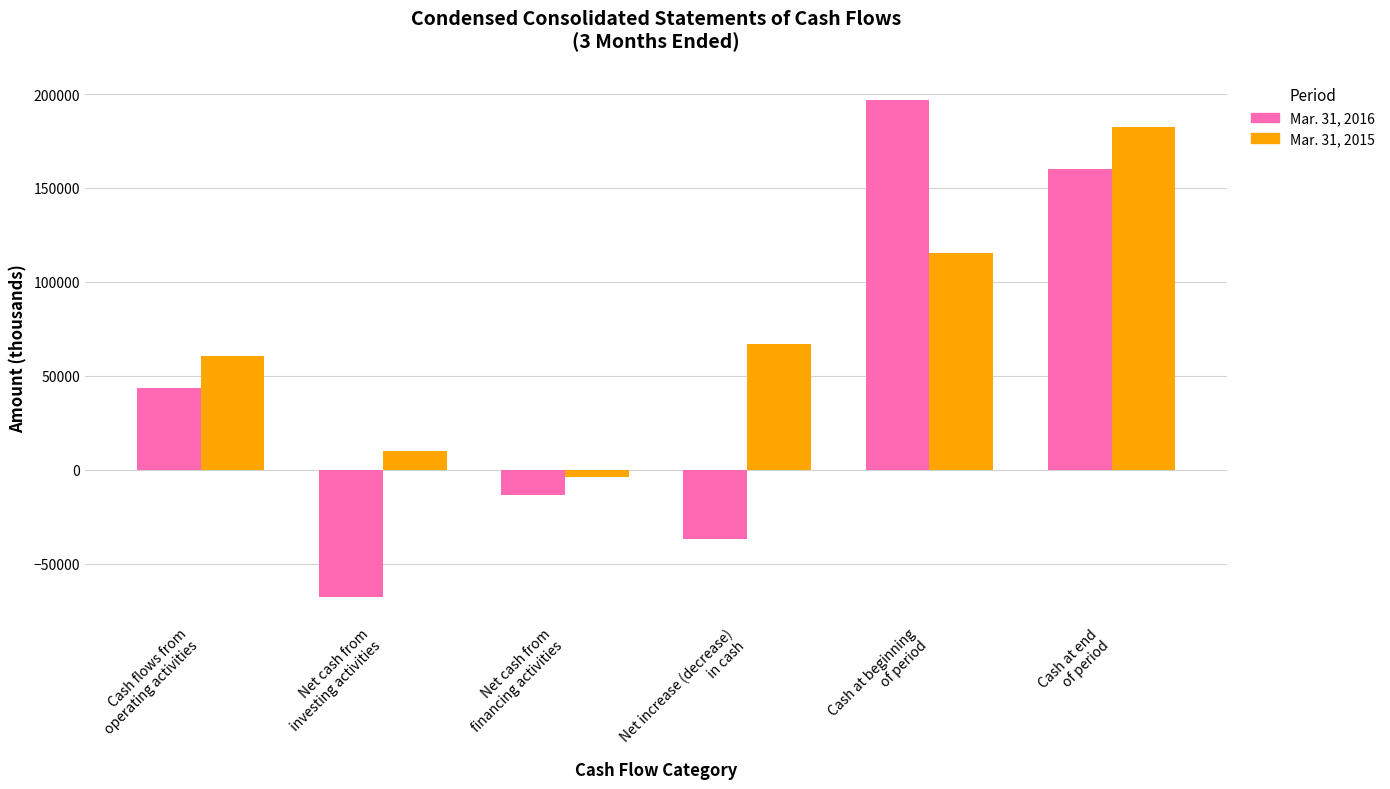

Reading left to right, extract all data points from this chart.

Mar. 31, 2016: Cash flows from
operating activities=43737	Net cash from
investing activities=-67450	Net cash from
financing activities=-13267	Net increase (decrease)
in cash=-36980	Cash at beginning
of period=197014	Cash at end
of period=160034
Mar. 31, 2015: Cash flows from
operating activities=60662	Net cash from
investing activities=9893	Net cash from
financing activities=-3641	Net increase (decrease)
in cash=66914	Cash at beginning
of period=115397	Cash at end
of period=182311